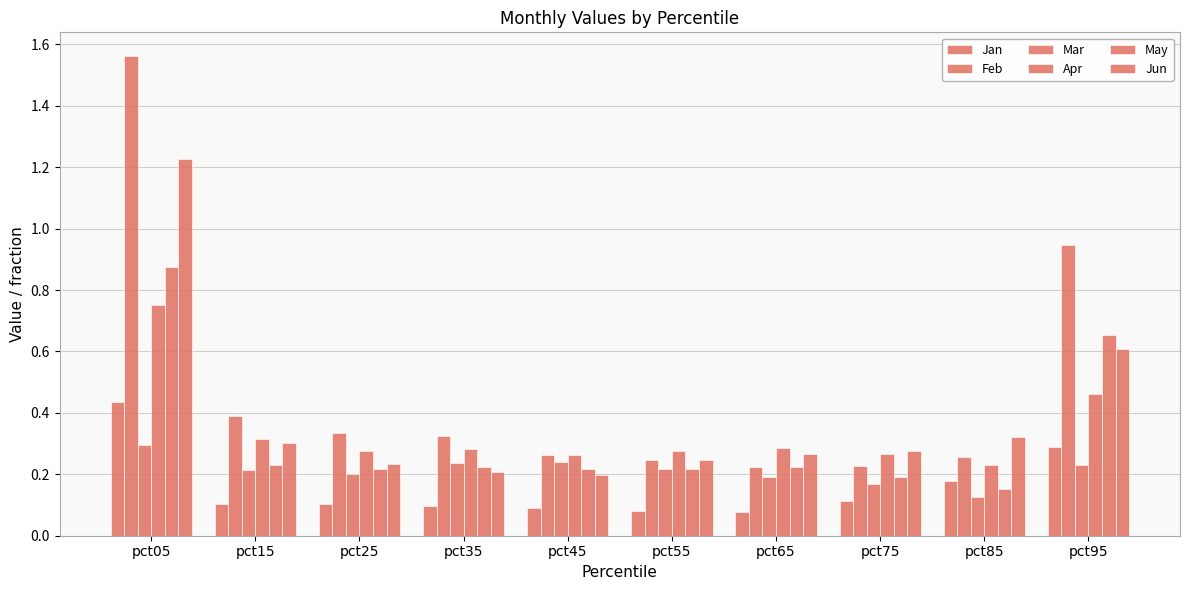

How many bars are there in each group?

6